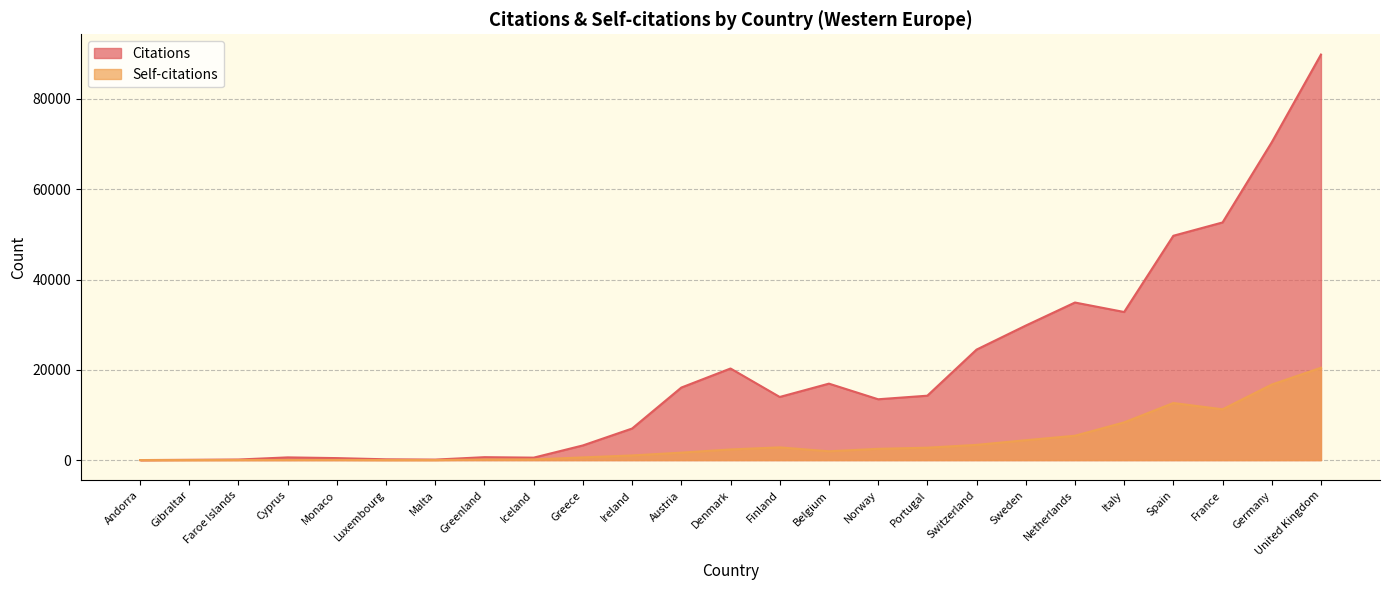

How many interior local peaks does the Self-citations series have?

3